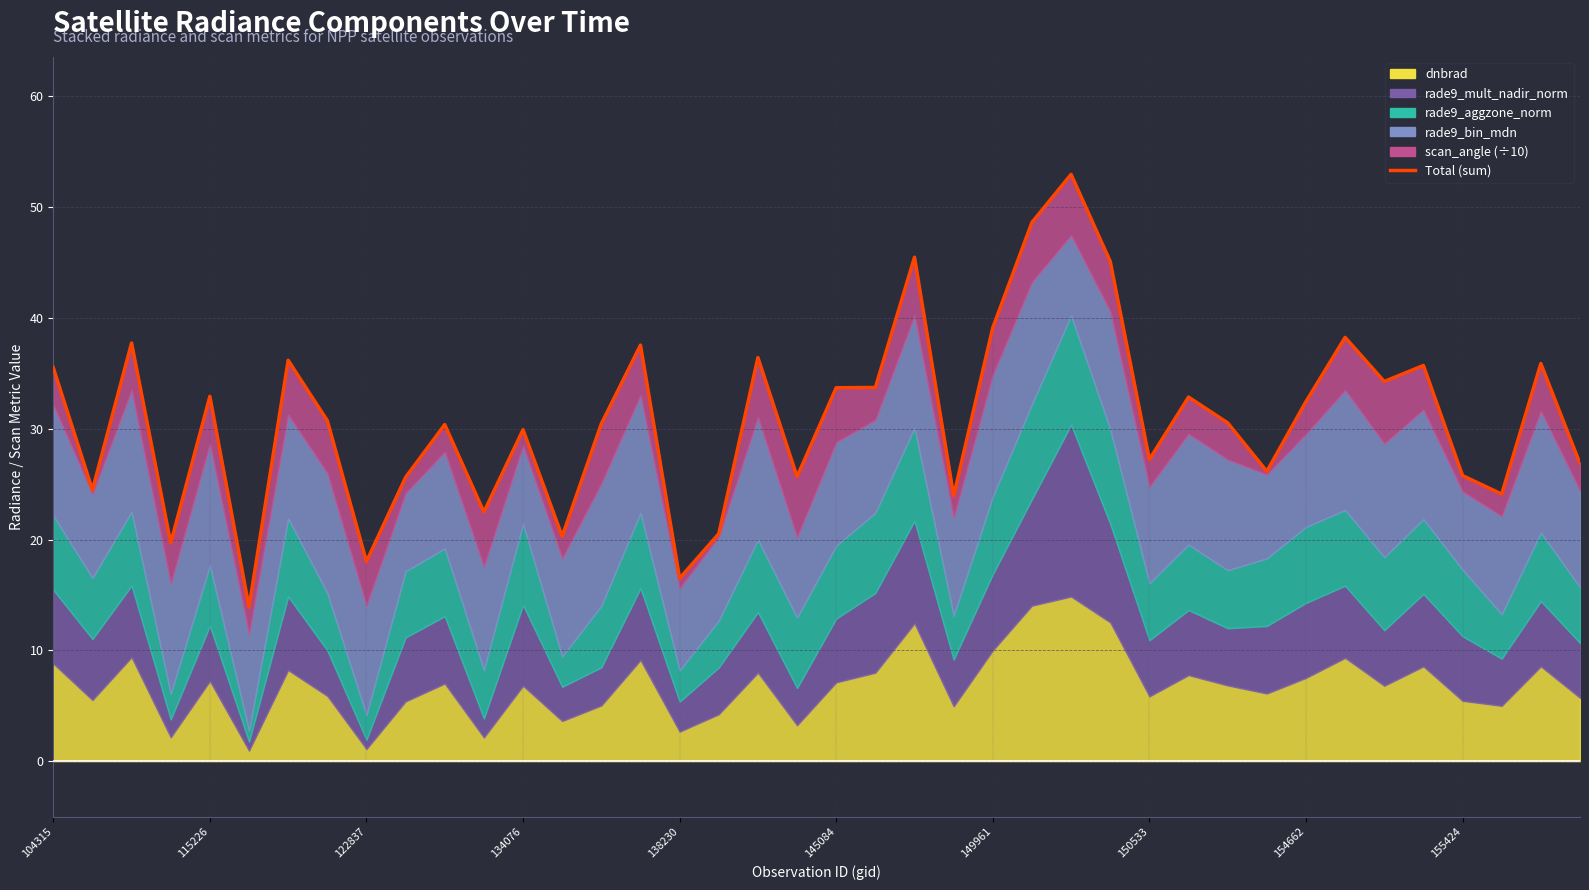

Reading left to right, what are all the values shown in this chart?

35.5	24.5	37.7	19.7	32.9	13.9	36.2	30.7	18.0	25.6	30.4	22.5	29.9	20.3	30.4	37.5	16.5	20.5	36.4	25.7	33.7	33.7	45.5	23.9	39.1	48.6	53.0	45.1	27.2	32.9	30.5	26.2	32.5	38.2	34.3	35.7	25.8	24.1	35.9	26.9